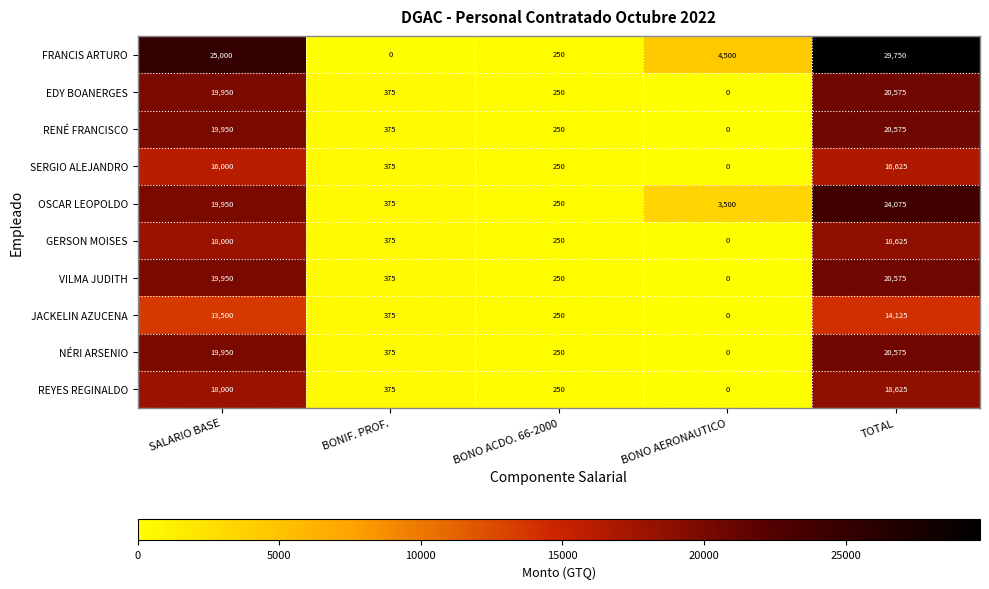

What is the difference between the JACKELIN AZUCENA values at BONO AERONAUTICO and SALARIO BASE?

13500